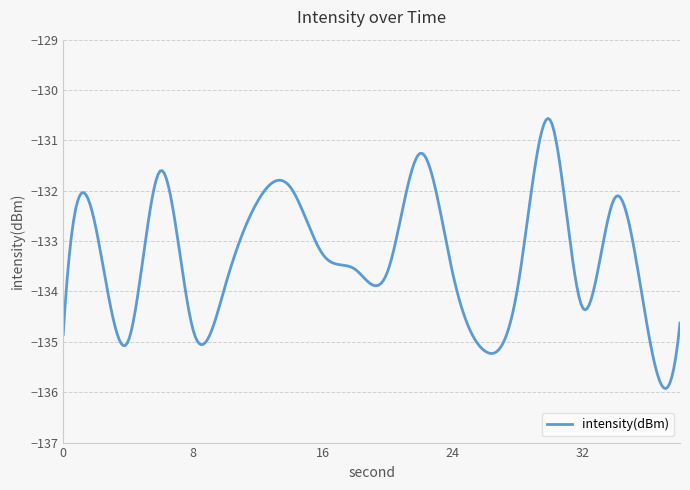

What is the smallest value displayed?

-135.9